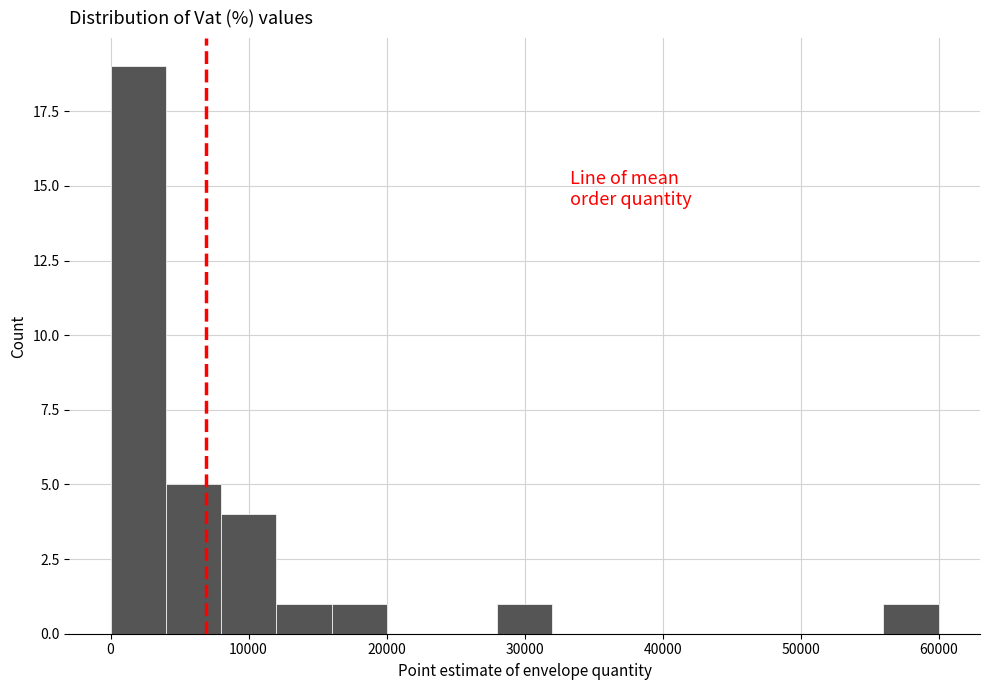

Around what value on the x-axis is the tallest bar? Give the approximate position of its centre, as read against the axis.

2000